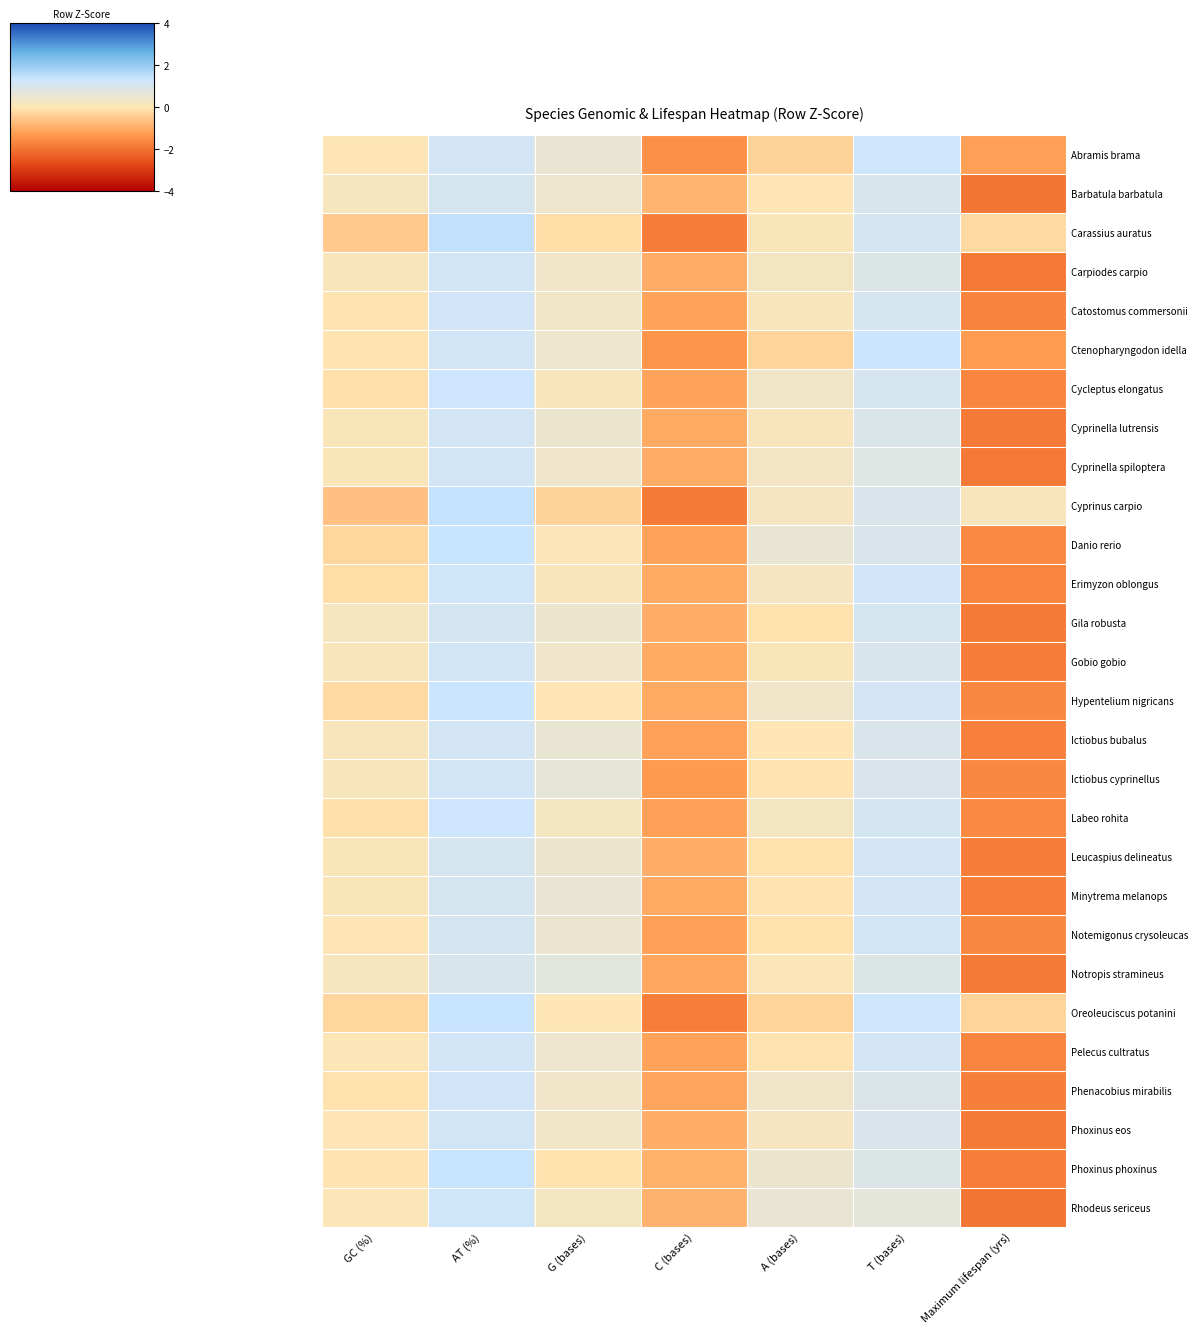

At which category is the sum across all series the highest?

AT (%)